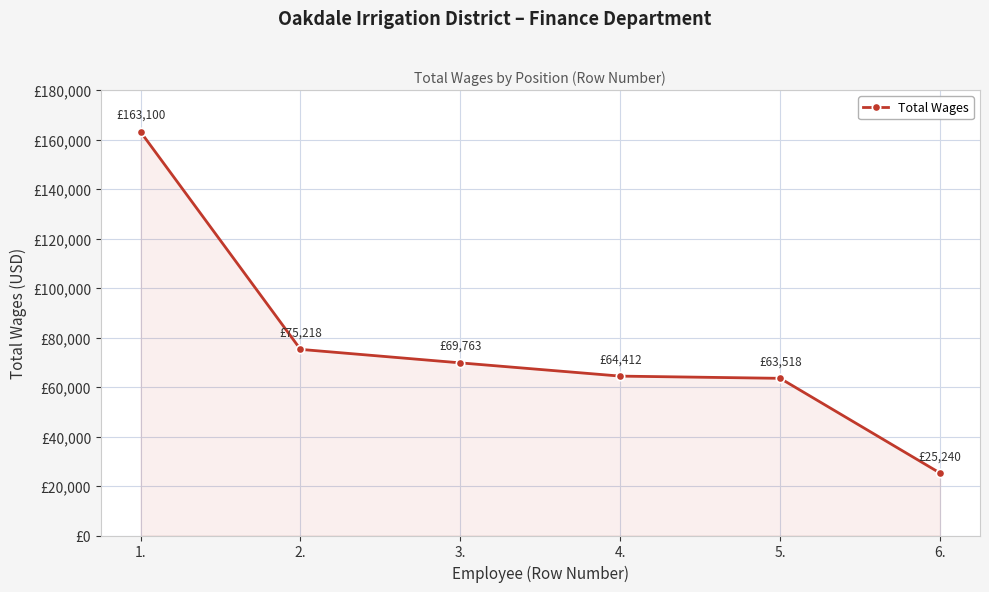

What is the change in value from 1. to 2.?

-87882